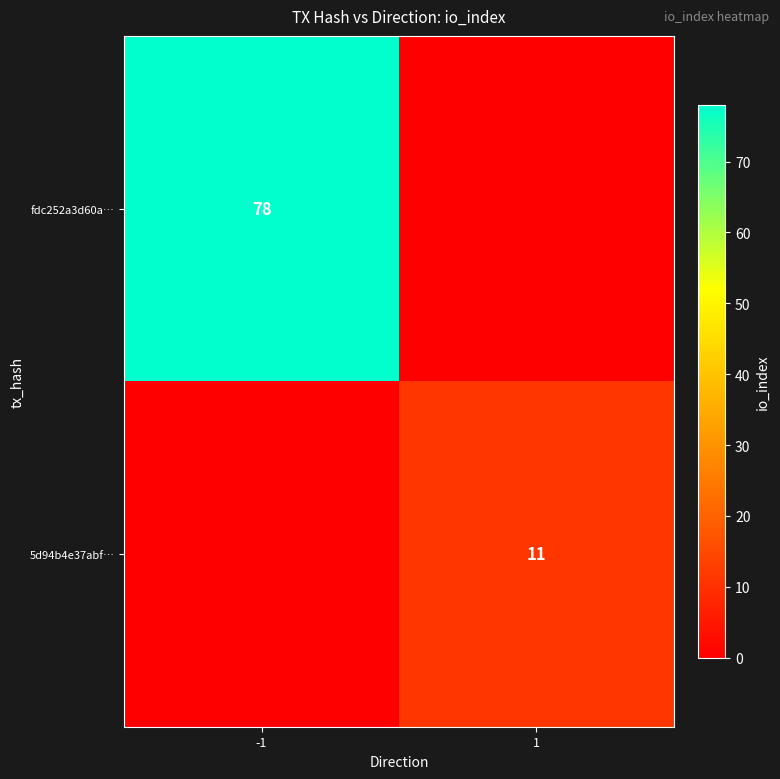

The value of 5d94b4e37abf… at 1 is 7. True or false?

False